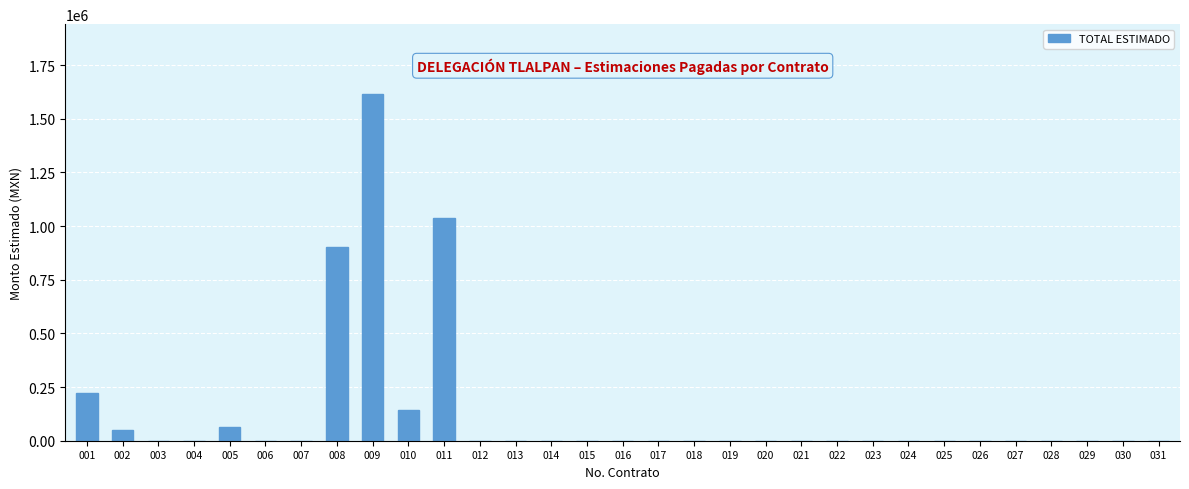

Reading left to right, transcribe all the data shown in this chart.

001=221890.0	002=48800.0	003=0.0	004=0.0	005=63126.4	006=0.0	007=0.0	008=903044.0	009=1617372.0	010=142223.5	011=1036082.5	012=0.0	013=0.0	014=0.0	015=0.0	016=0.0	017=0.0	018=0.0	019=0.0	020=0.0	021=0.0	022=0.0	023=0.0	024=0.0	025=0.0	026=0.0	027=0.0	028=0.0	029=0.0	030=0.0	031=0.0